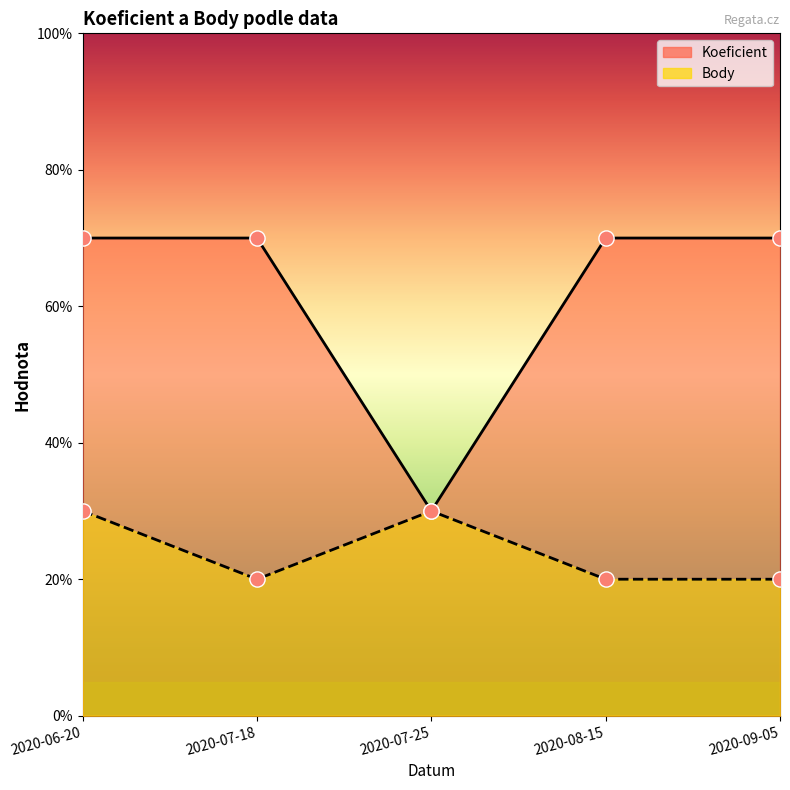

What are all the series names shown in the legend?

Koeficient, Body